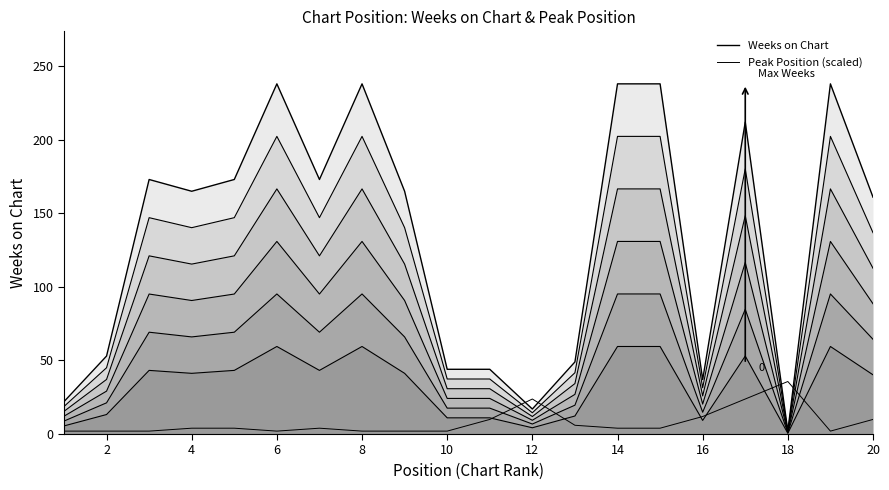

Is the value of Peak Position (scaled) at 14 greater than the value of Weeks on Chart at 4?

No